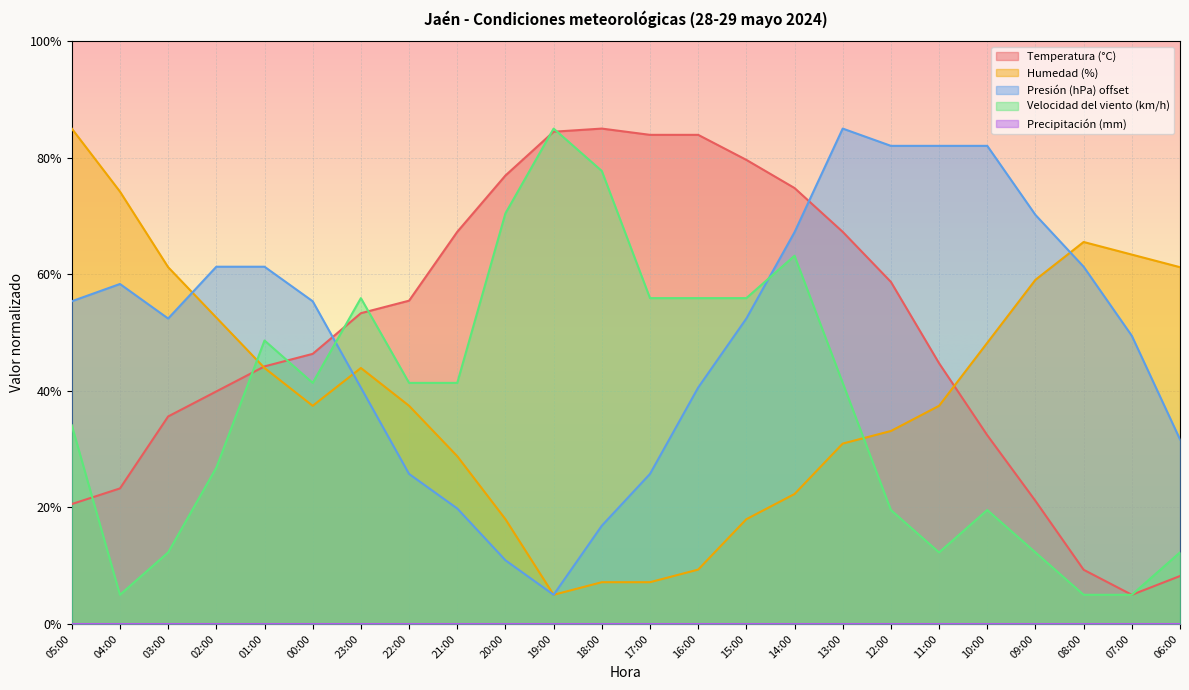

Which series has the widest spread of values?

Temperatura (°C)